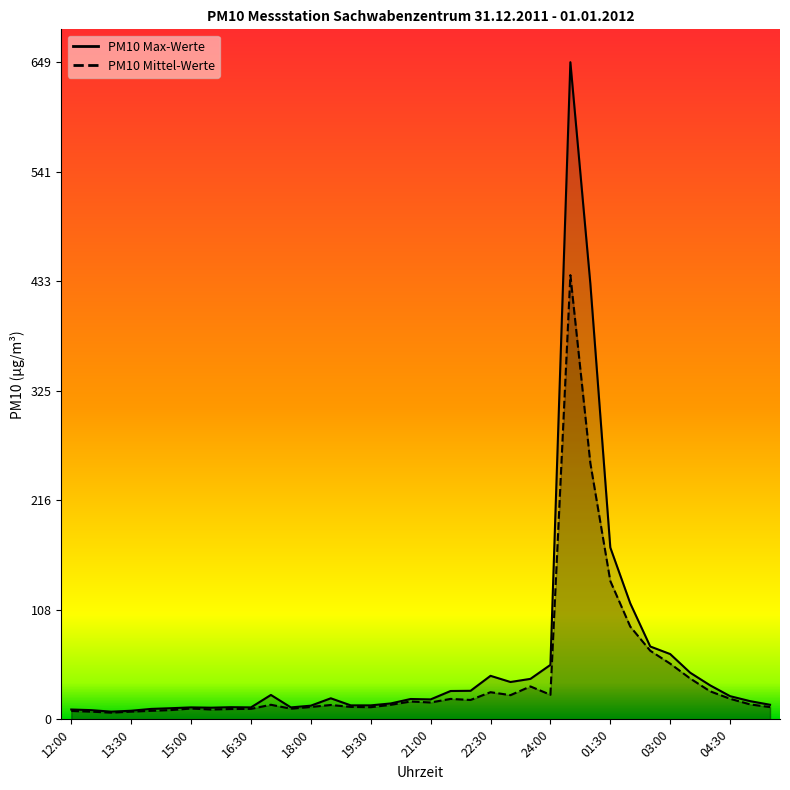

The value of PM10 Mittel-Werte (line) at 19:30 is 12.0. True or false?

True